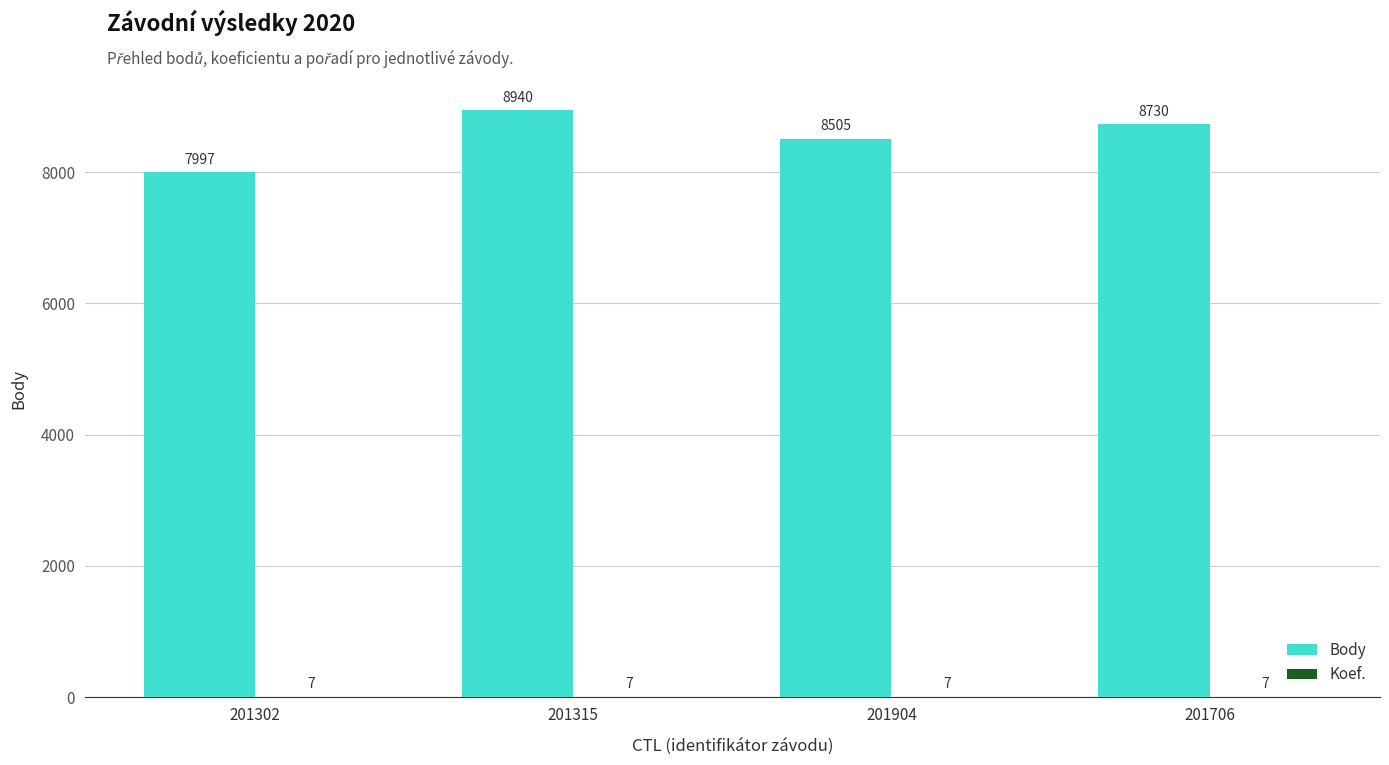

Which series changed the most between 201302 and 201315?

Body